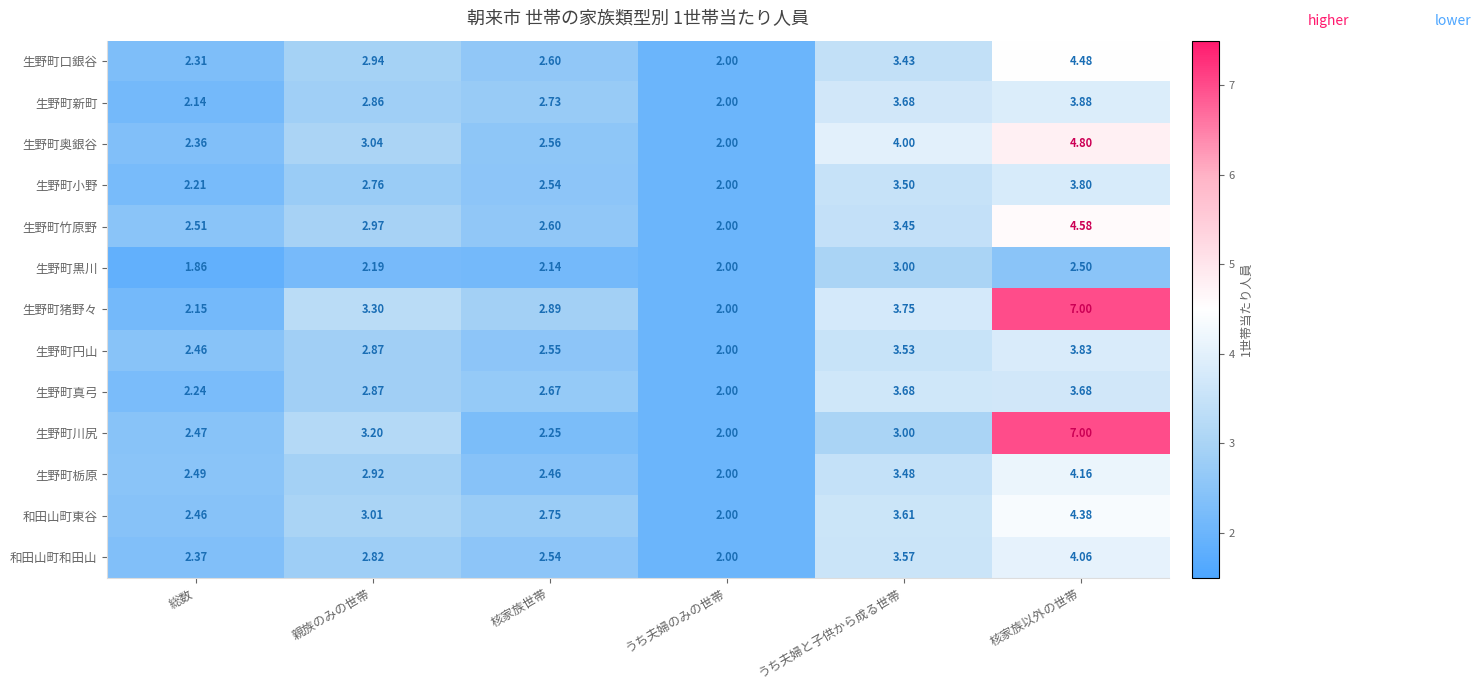

At which category does the chart reach its minimum across all series?

総数